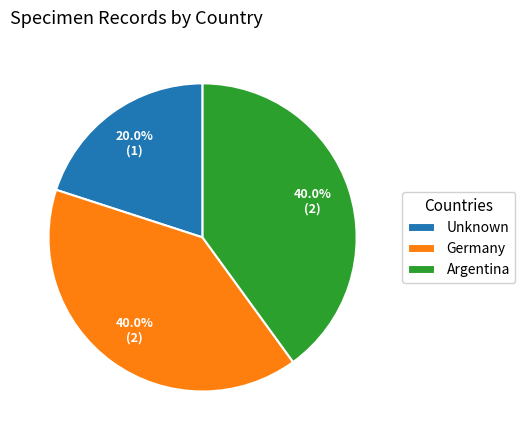

What percentage is NOT represented by Argentina?

60.0%